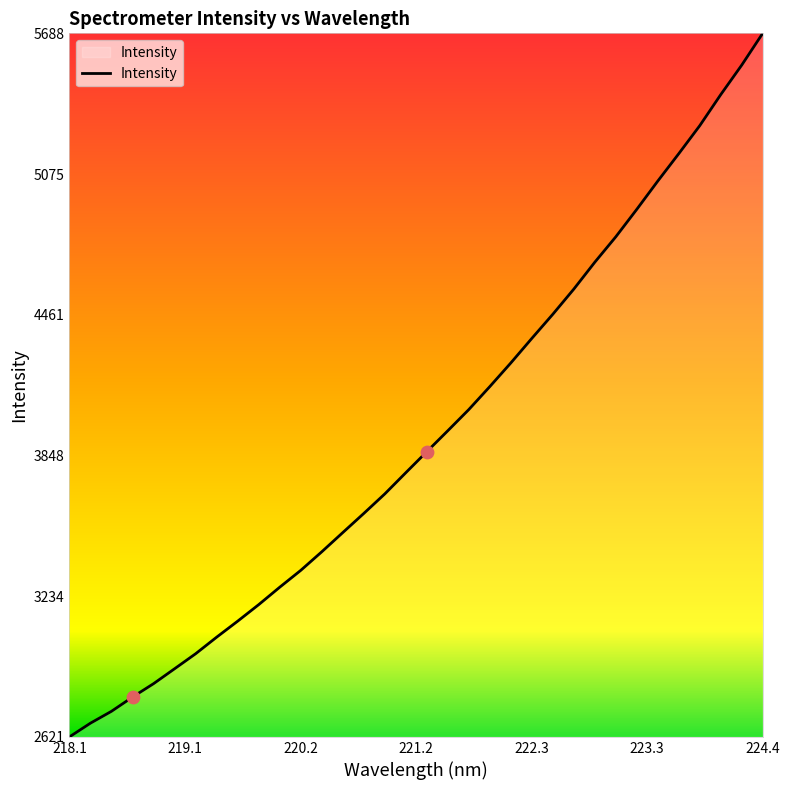

What is the greatest value displayed?

5688.9